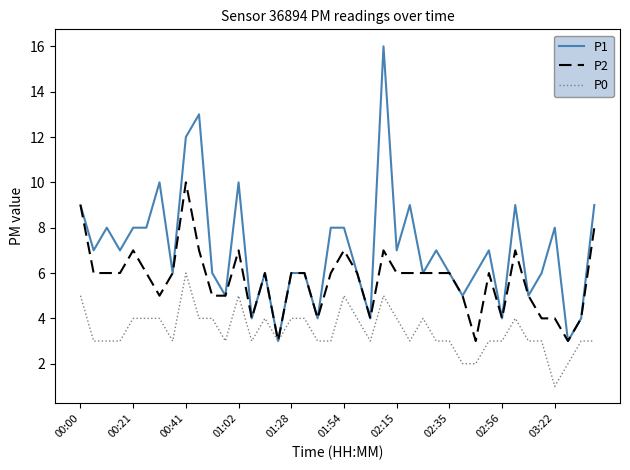

Count the P2 values in the range 5 to 6.

21